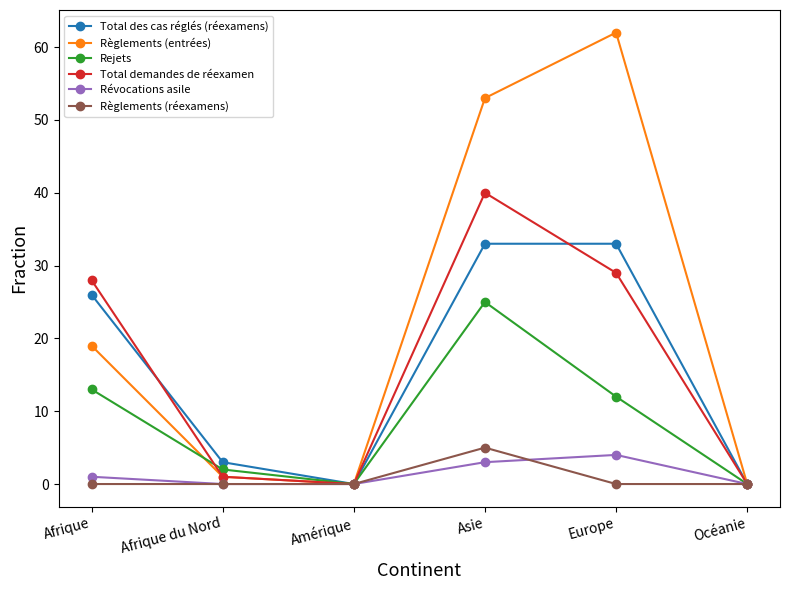

At which category does Révocations asile reach its first local peak?

Europe